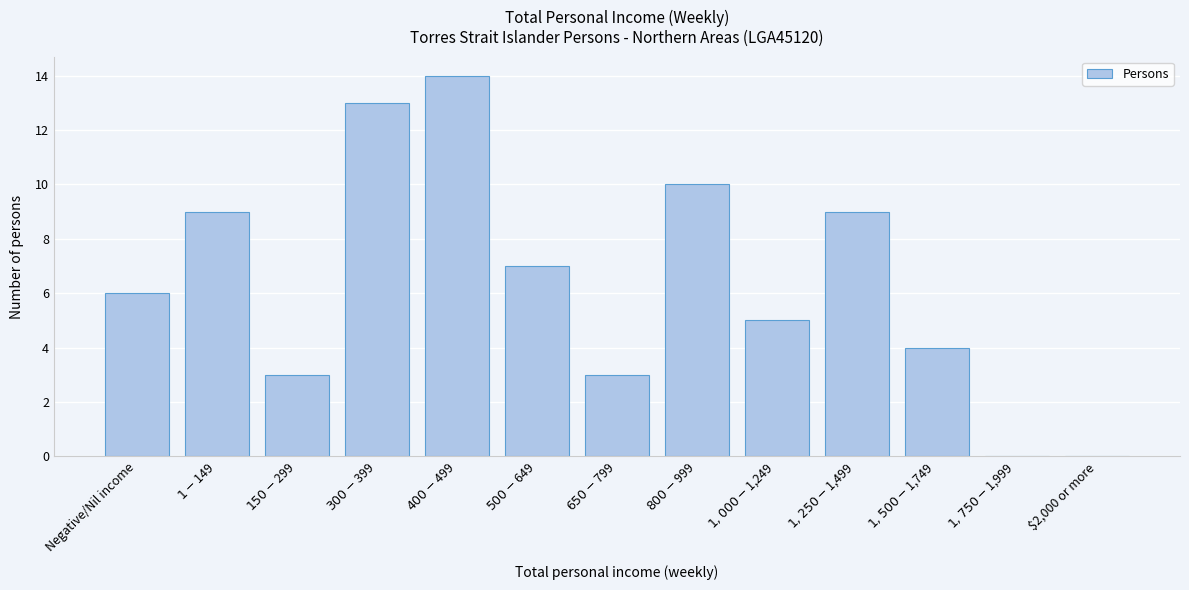

What is the maximum value shown in the chart?

14